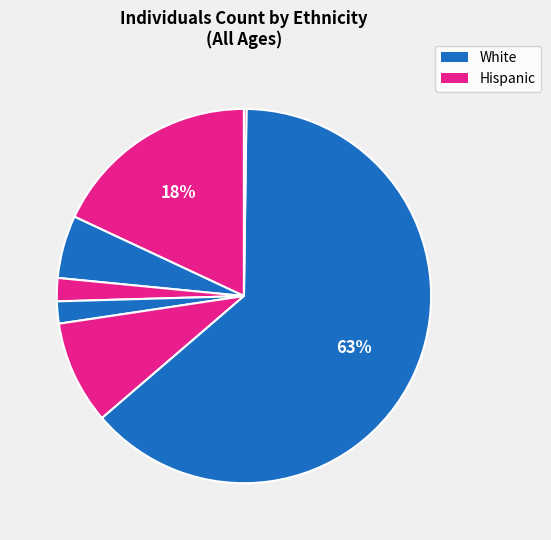

To the nearest percent, what is the average slice percentage?

14%